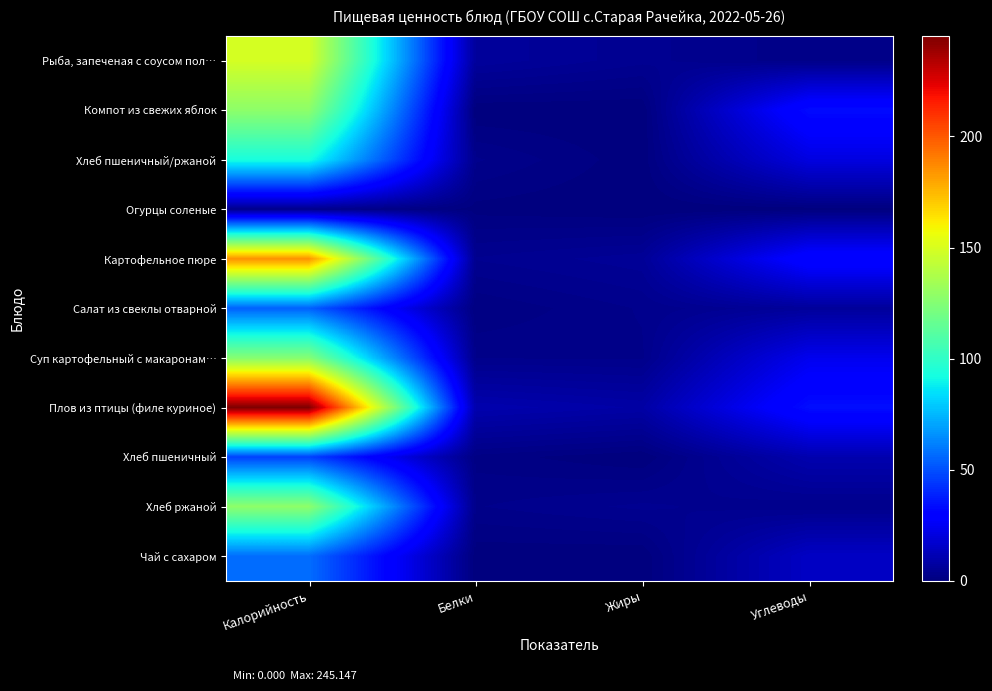

Reading left to right, transcribe all the data shown in this chart.

Рыба, запеченая с соусом пол…: Калорийность=149.0	Белки=6.5	Жиры=4.2	Углеводы=2.3
Компот из свежих яблок: Калорийность=127.8	Белки=0.0	Жиры=0.0	Углеводы=33.6
Хлеб пшеничный/ржаной: Калорийность=93.2	Белки=3.0	Жиры=0.2	Углеводы=20.9
Огурцы соленые: Калорийность=3.2	Белки=0.6	Жиры=0.0	Углеводы=0.3
Картофельное пюре: Калорийность=185.0	Белки=3.9	Жиры=5.4	Углеводы=31.6
Салат из свеклы отварной: Калорийность=54.3	Белки=1.0	Жиры=3.0	Углеводы=6.2
Суп картофельный с макаронам…: Калорийность=125.5	Белки=2.8	Жиры=2.7	Углеводы=23.9
Плов из птицы (филе куриное): Калорийность=245.1	Белки=10.3	Жиры=8.4	Углеводы=34.1
Хлеб пшеничный: Калорийность=46.6	Белки=1.5	Жиры=0.0	Углеводы=10.5
Хлеб ржаной: Калорийность=128.0	Белки=2.8	Жиры=4.1	Углеводы=2.9
Чай с сахаром: Калорийность=57.3	Белки=0.2	Жиры=0.1	Углеводы=15.0